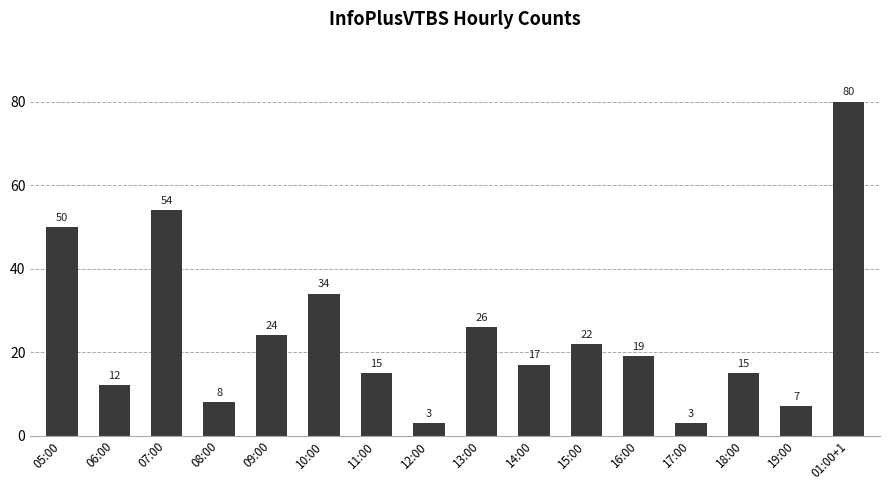

Where does the data first go above 19?

05:00